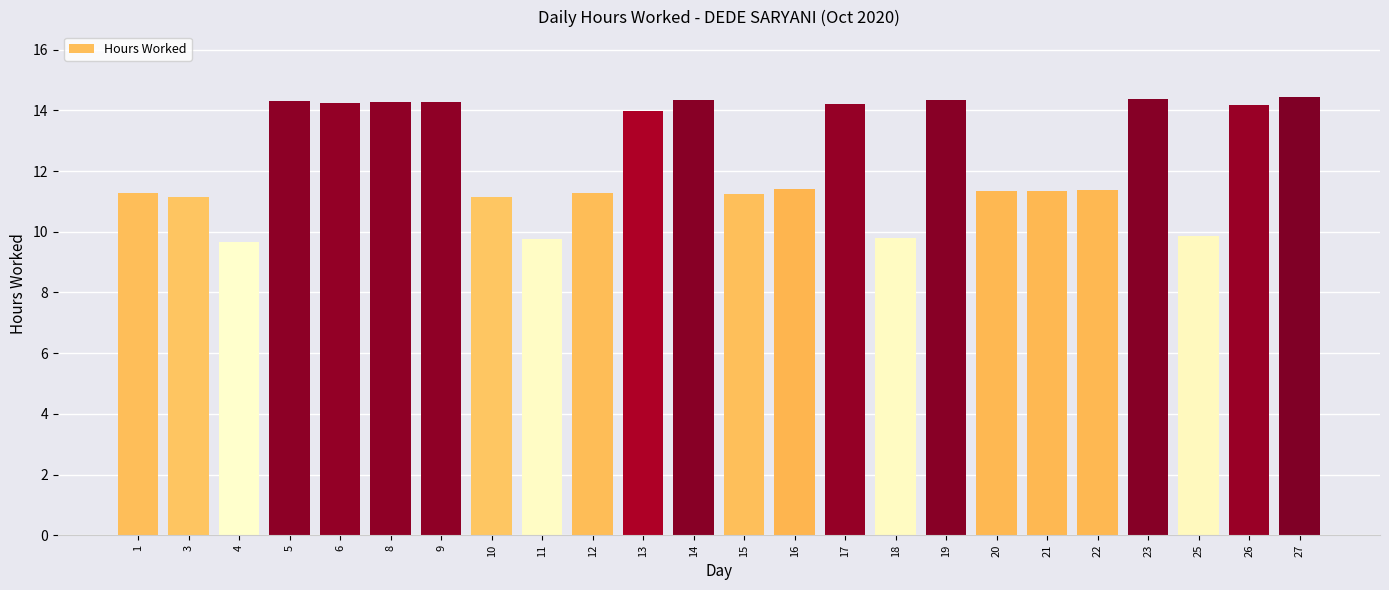

Between 18 and 8, which is larger?

8